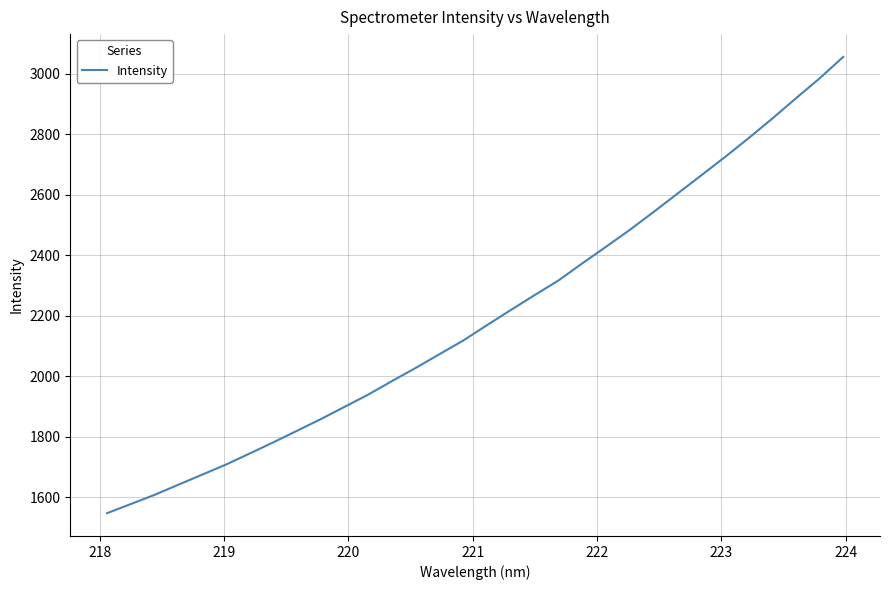

What is the greatest value displayed?

3056.2